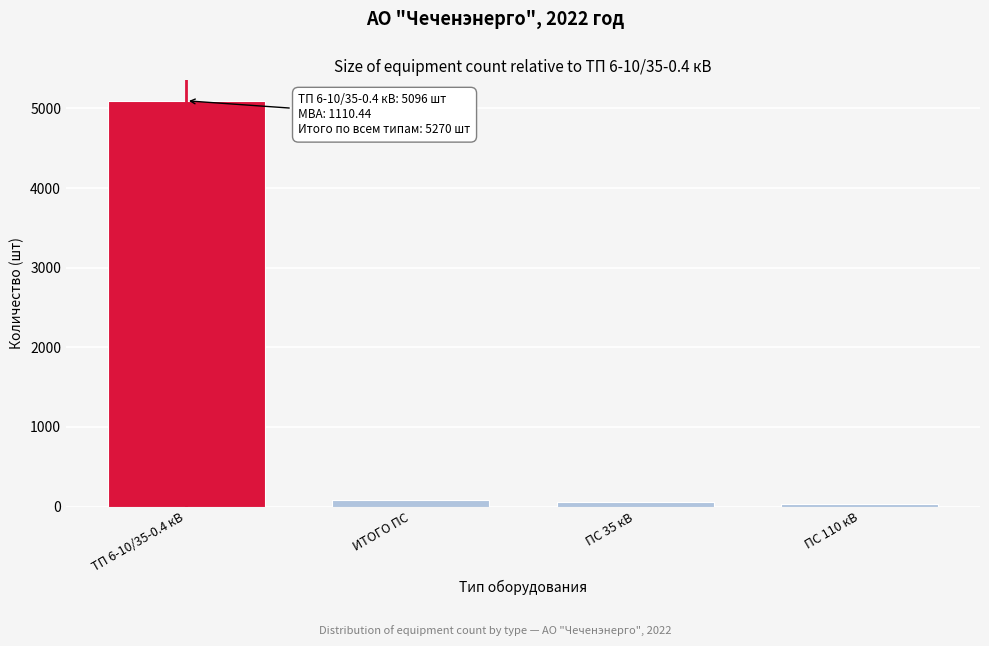

Reading left to right, extract all data points from this chart.

ТП 6-10/35-0.4 кВ=5096	ИТОГО ПС=87	ПС 35 кВ=59	ПС 110 кВ=28